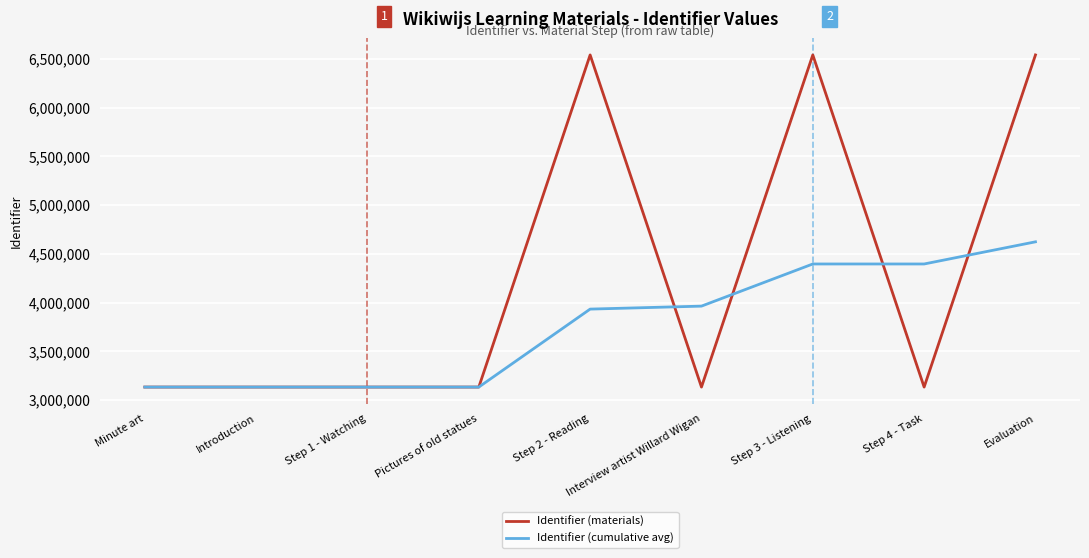

What is the spread (max minus min) of values at Step 4 - Task?

1263043.0